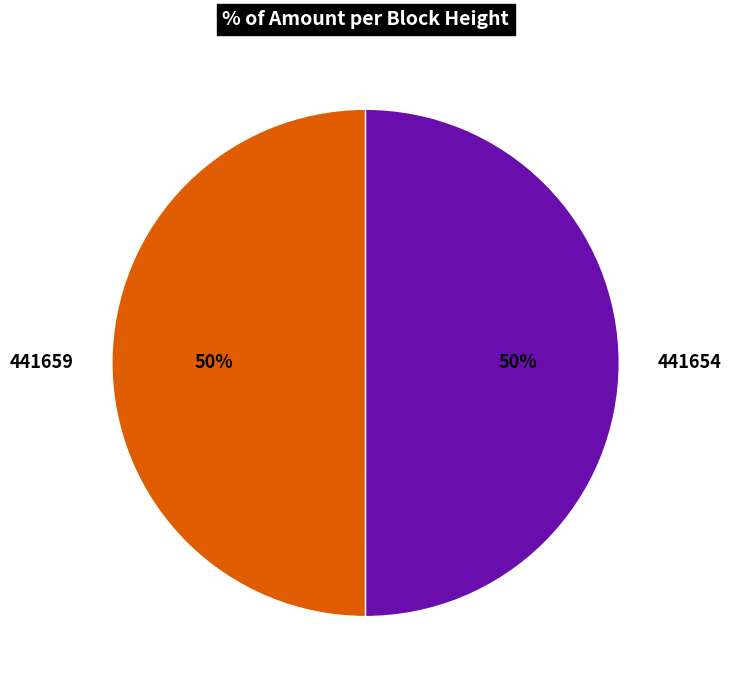

How many slices are in this pie chart?

2